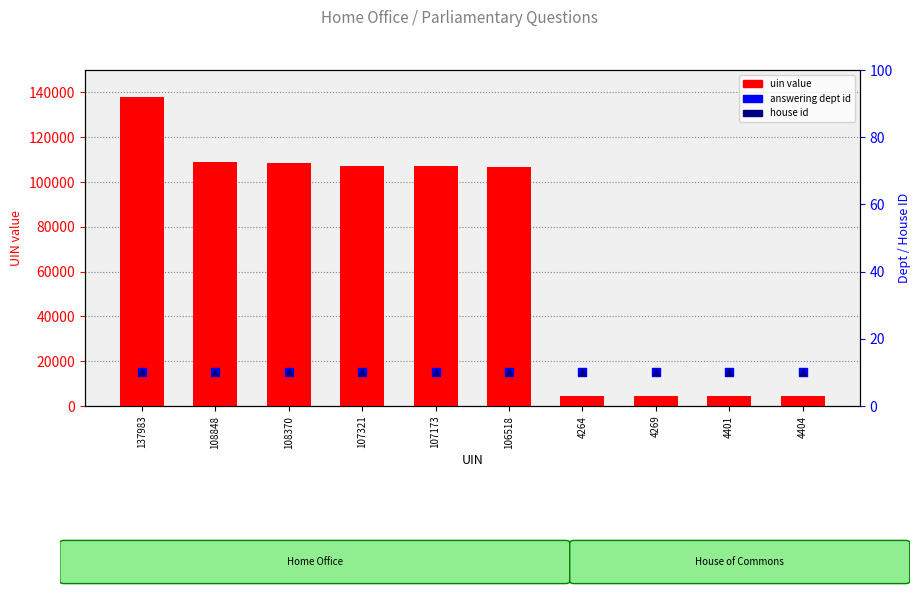

Which series has the widest spread of Y values?

uin (count)